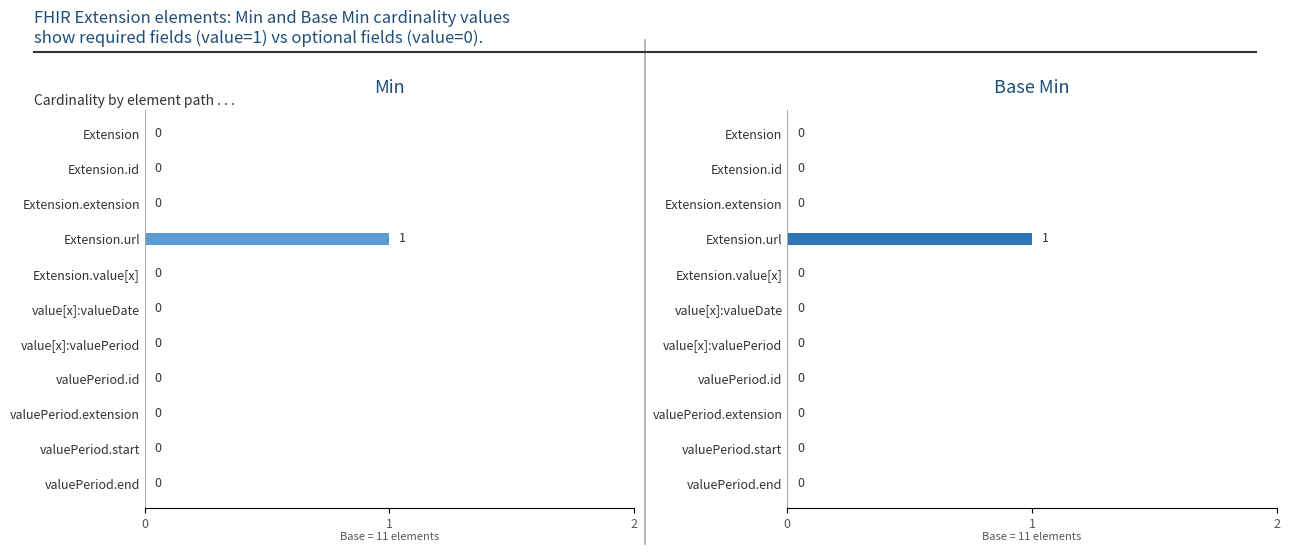

The value of Min at valuePeriod.end is 0. True or false?

True